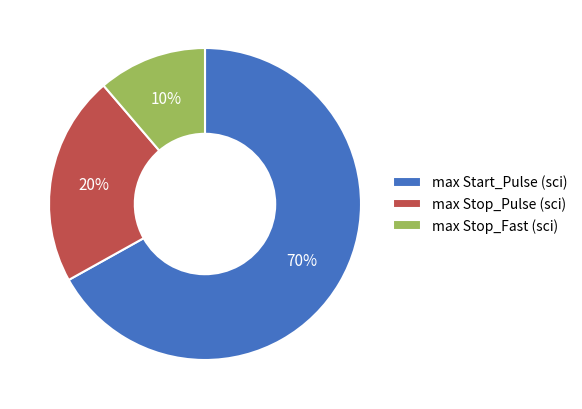

The max Stop_Fast (sci) slice represents 7% of the pie. True or false?

False